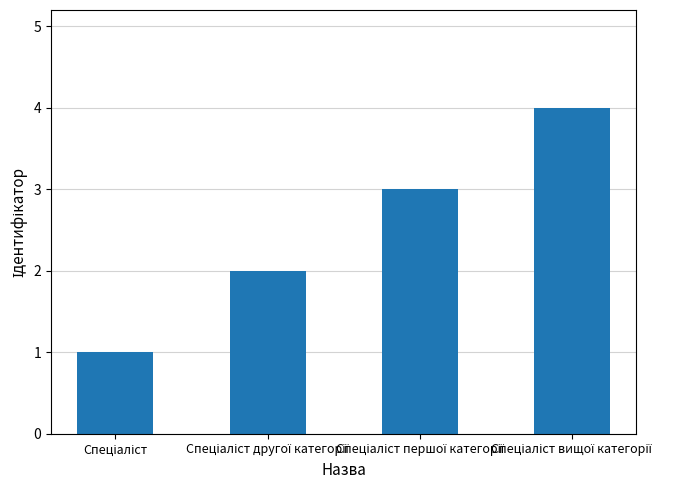

What is the sum of all values?

10